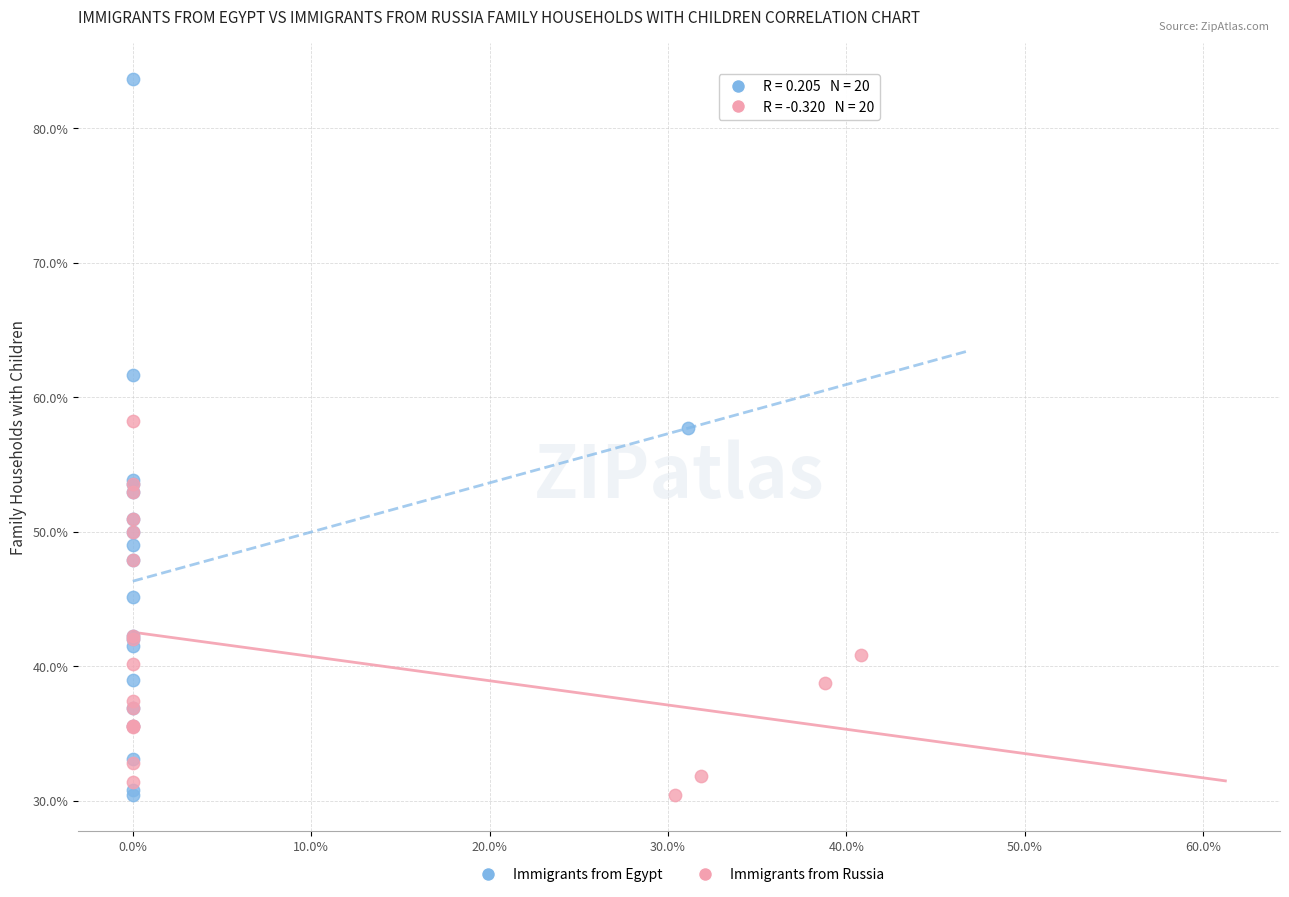

Which series has the widest spread of Y values?

Immigrants from Egypt